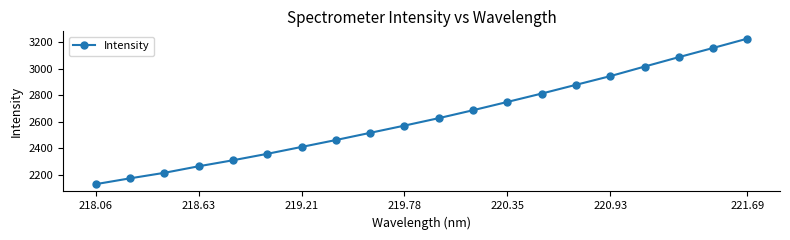

Count the number of categories in the chart.

20